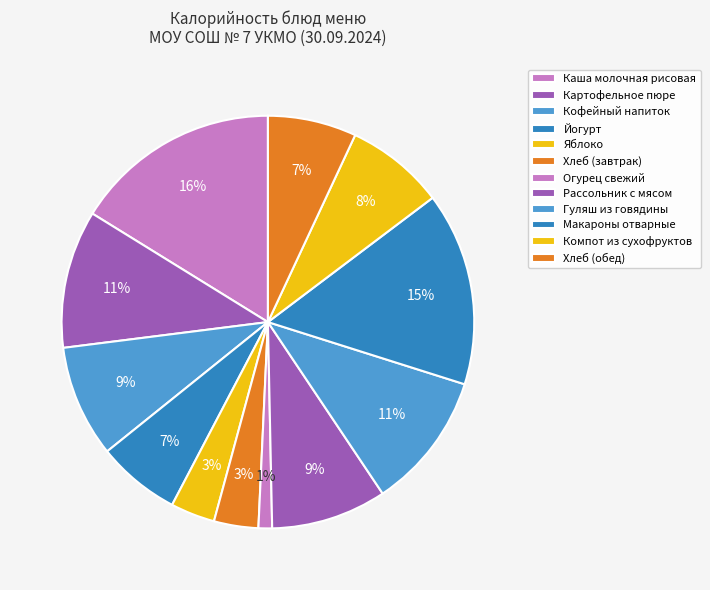

What percentage is the Йогурт slice, to the nearest percent?

7%